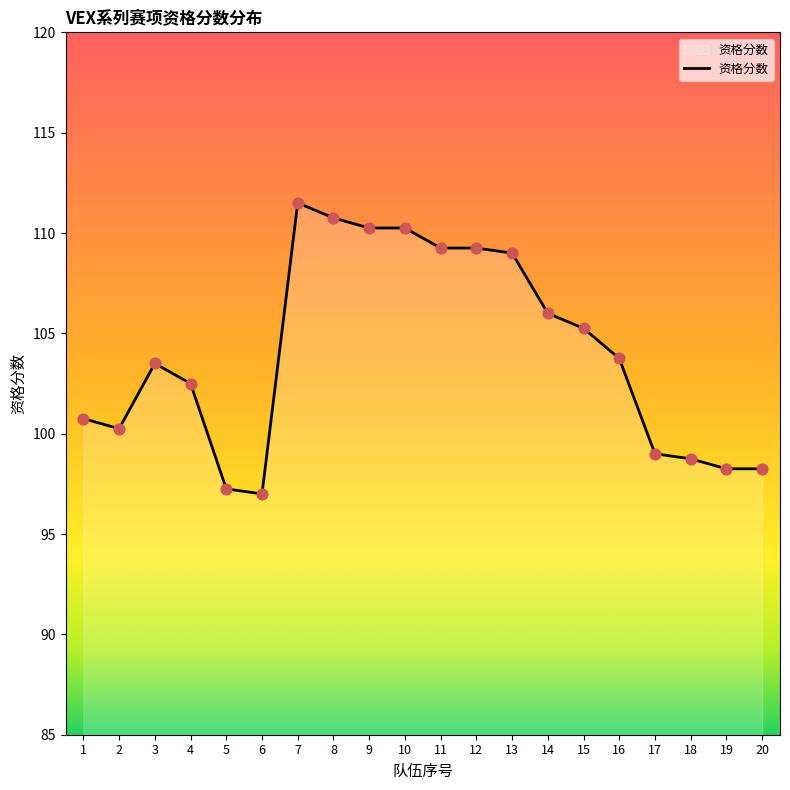

Between 17 and 9, which is larger?

9